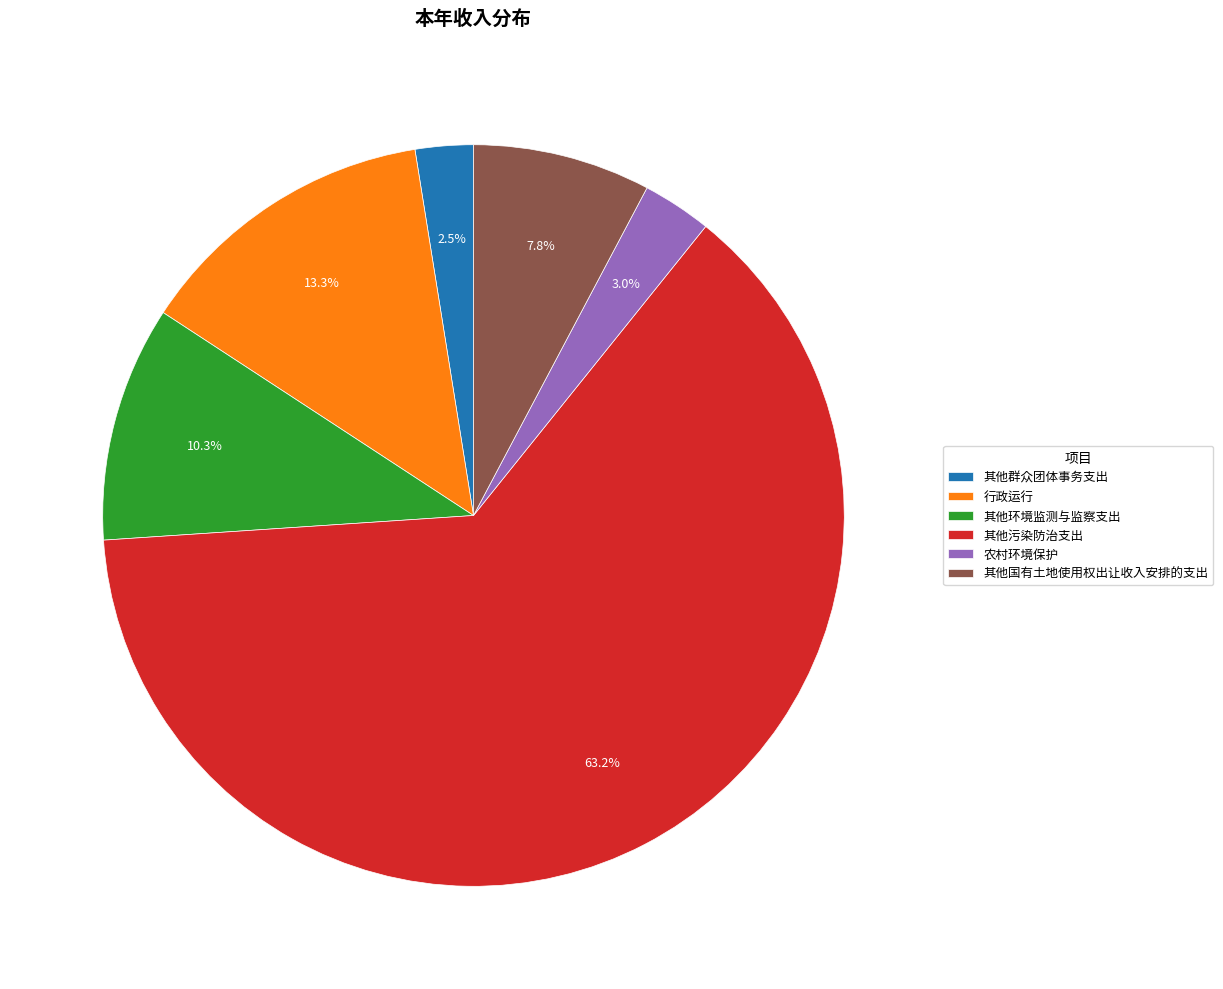

Is it true that 其他污染防治支出 is 75% of the pie?

False